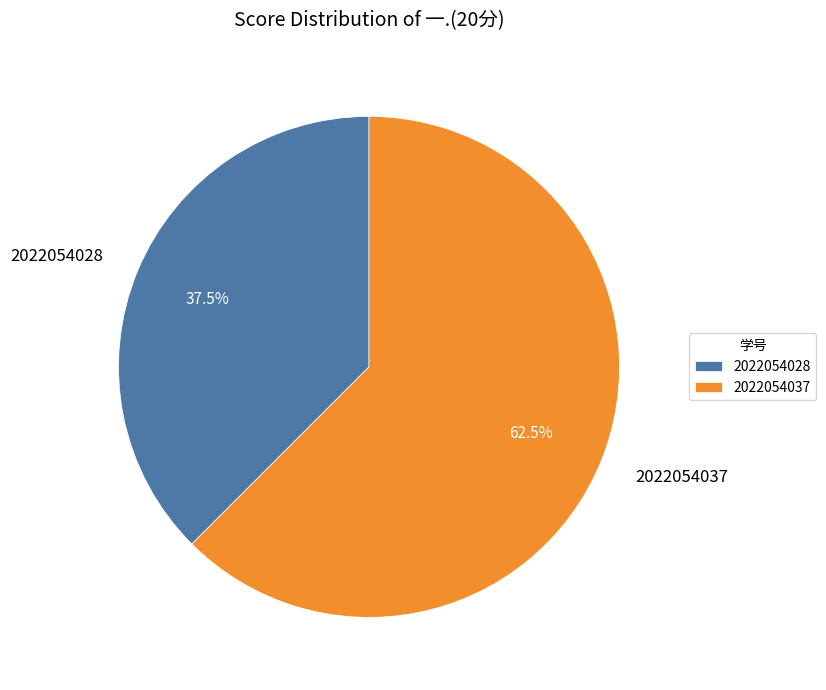

Which slice represents more than half of the pie?

2022054037